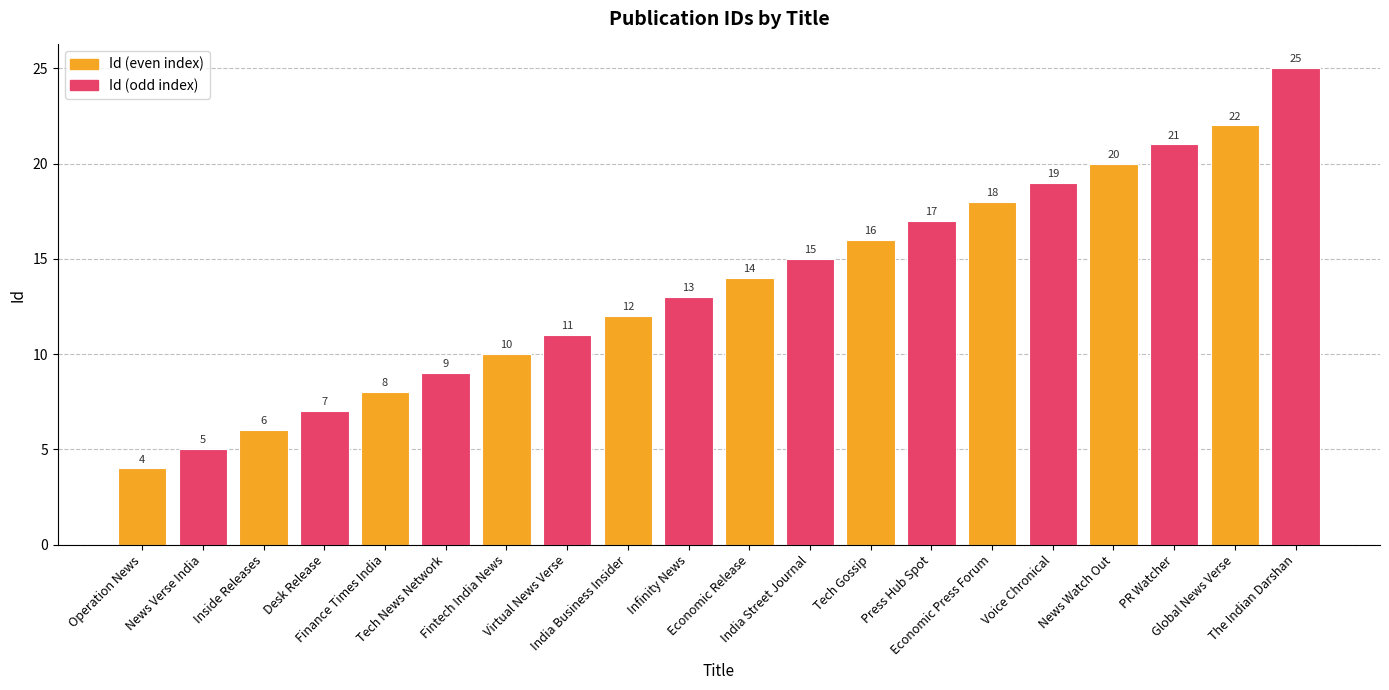

What is the difference between the second highest and minimum values?

18